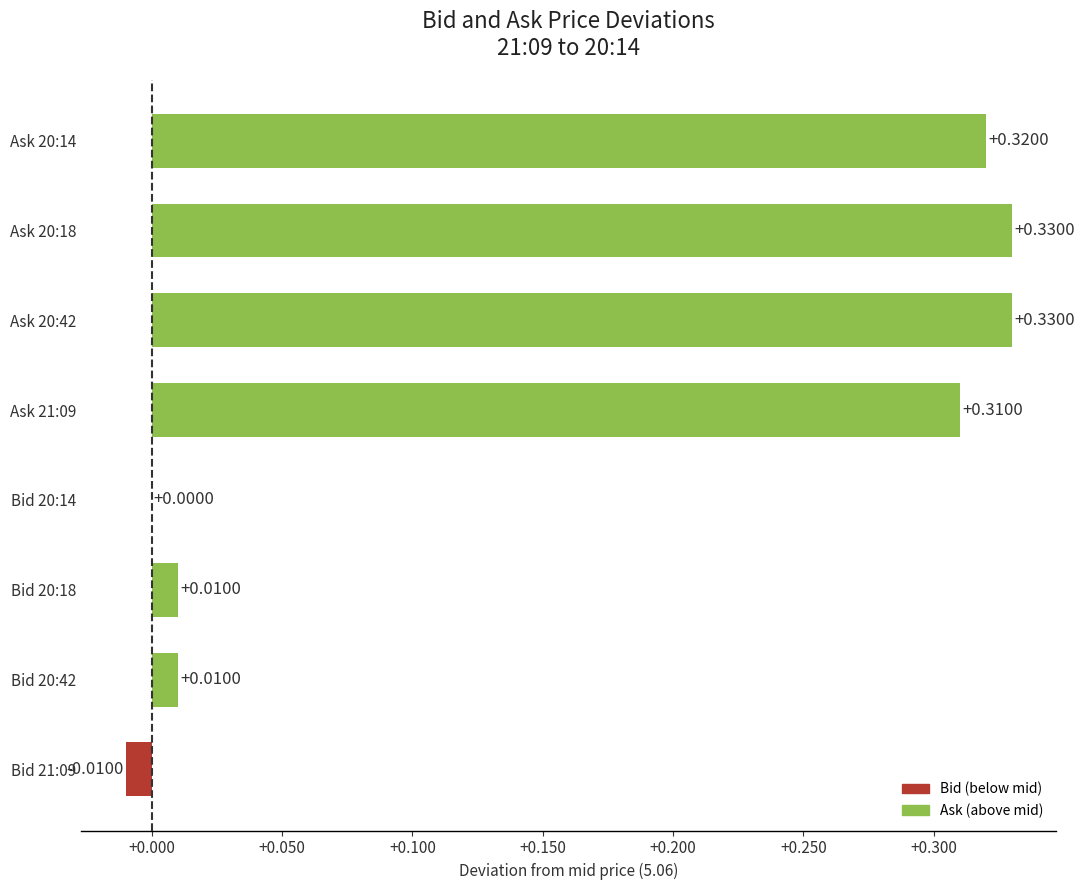

Reading left to right, what are all the values shown in this chart?

Bid: -0.0	0.0	0.0	0.0
Ask: 0.3	0.3	0.3	0.3